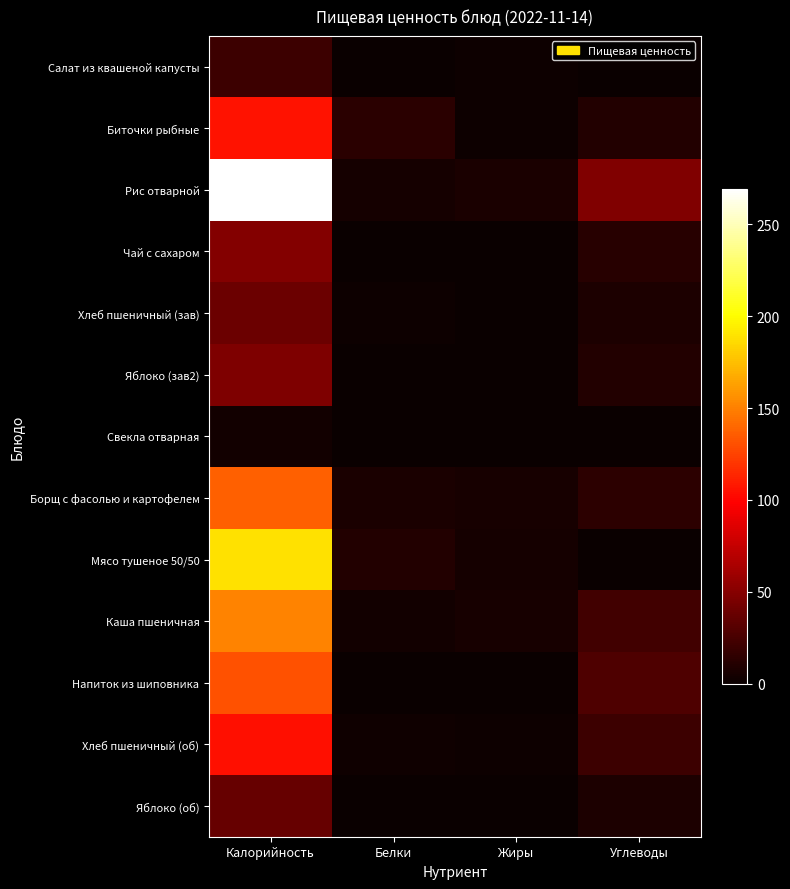

Which has a higher value, Калорийность or Жиры?

Калорийность